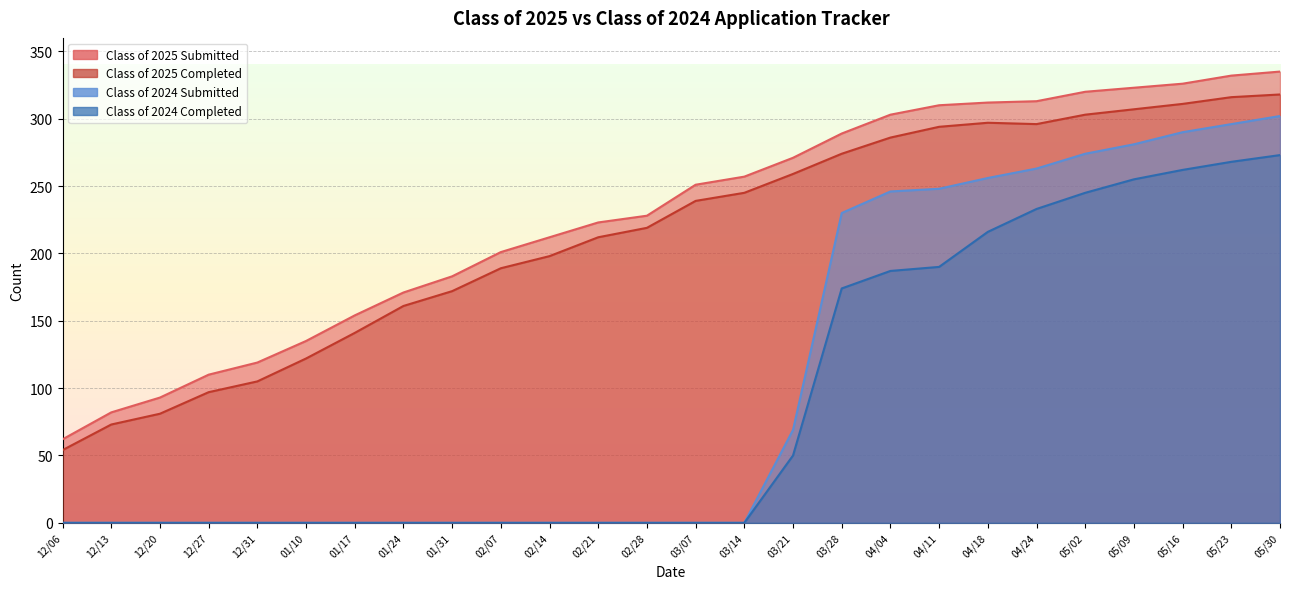

How many lines are shown in the chart?

4